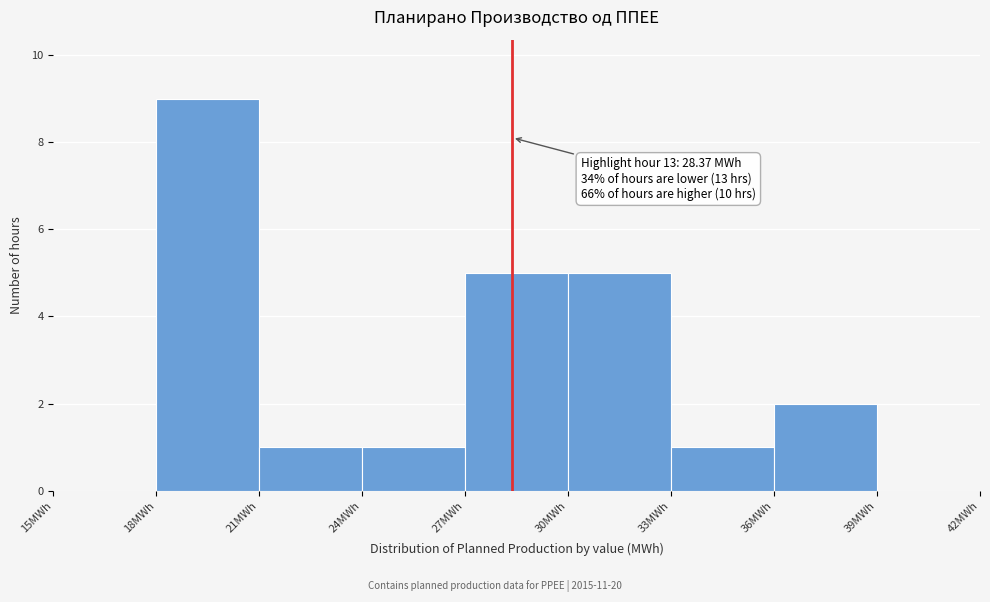

Which range on the x-axis has the tallest bar?

18 to 21